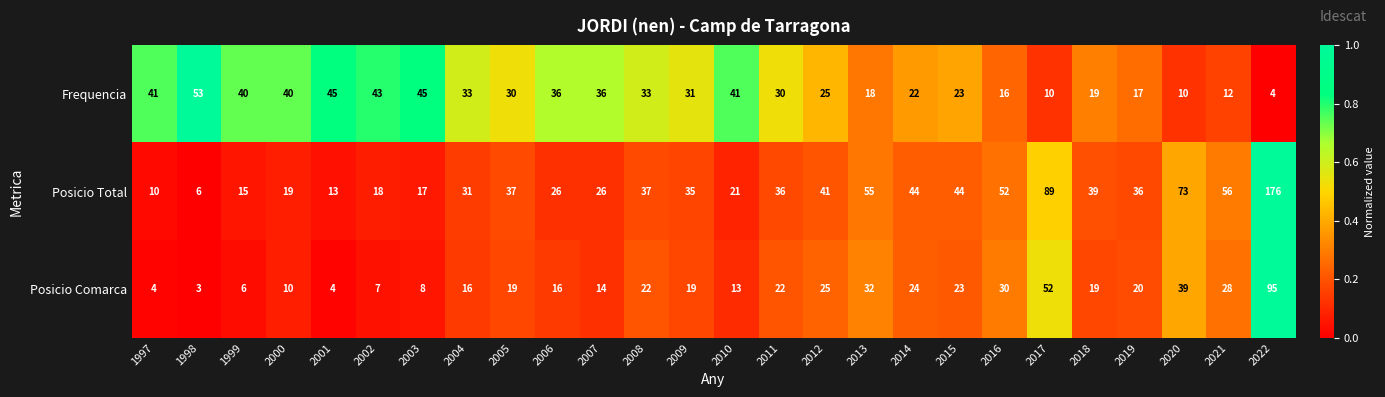

Where is Posicio Total nearest to the value 91?

2017